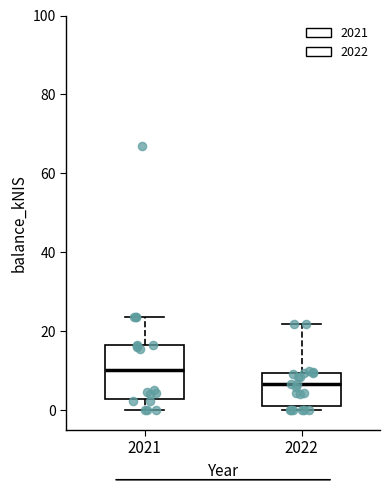

Which box's median line is the lowest?

2022